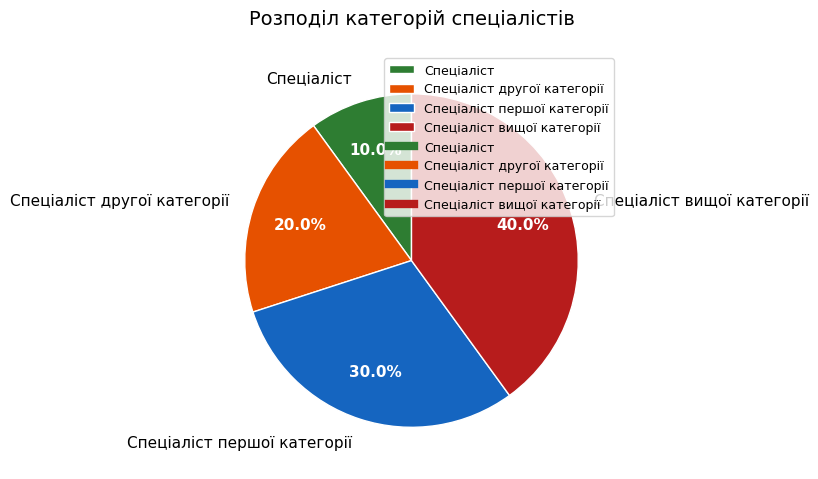

Count the number of slices in the pie.

4